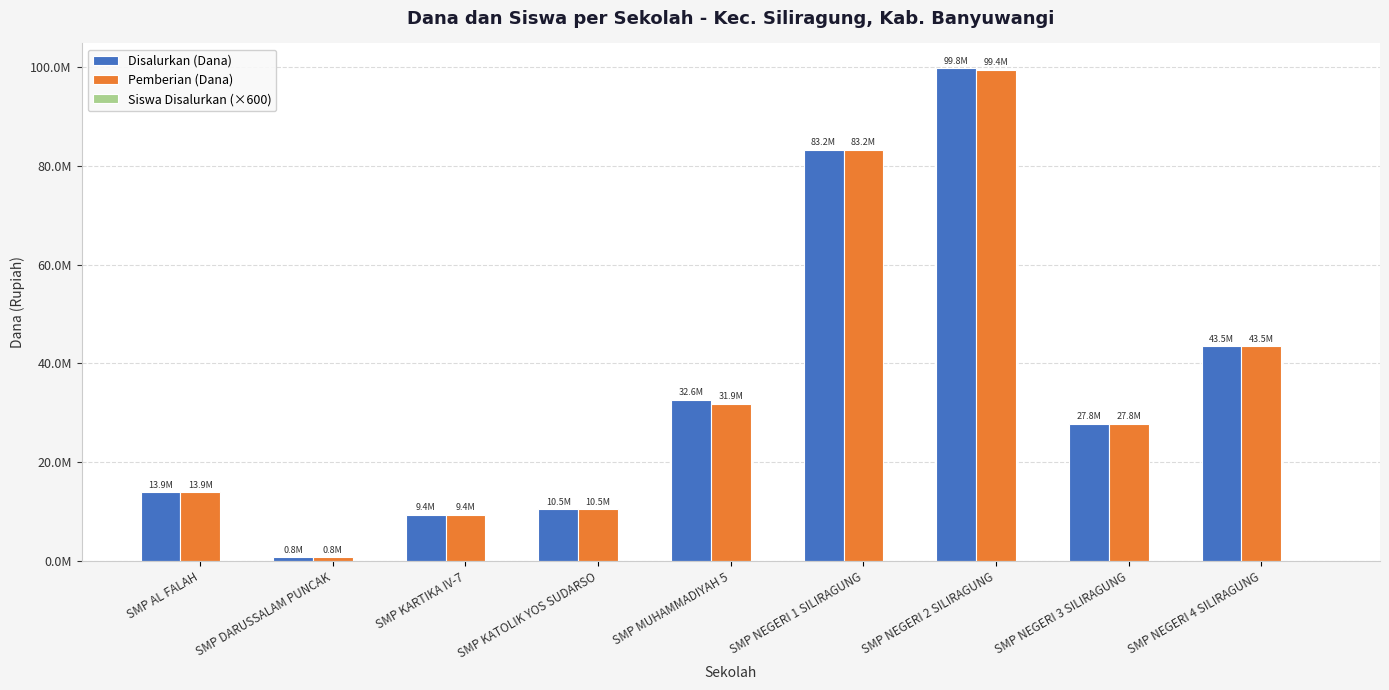

Are the bars horizontal?

No